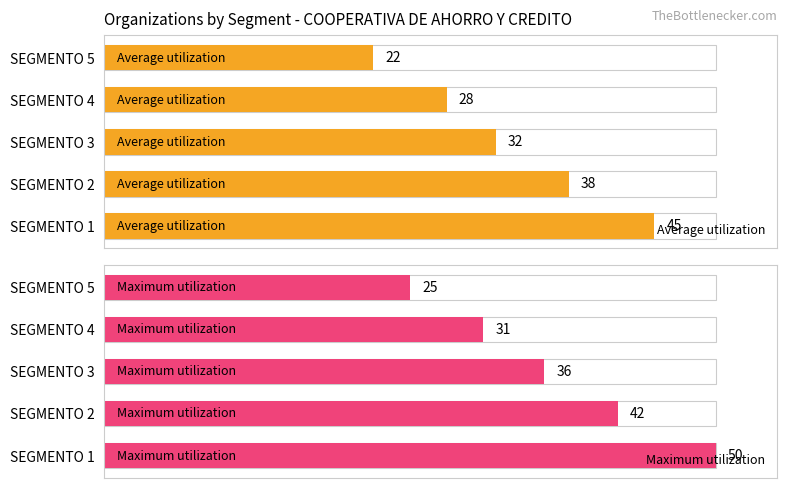

How many categories are shown in the chart?

5